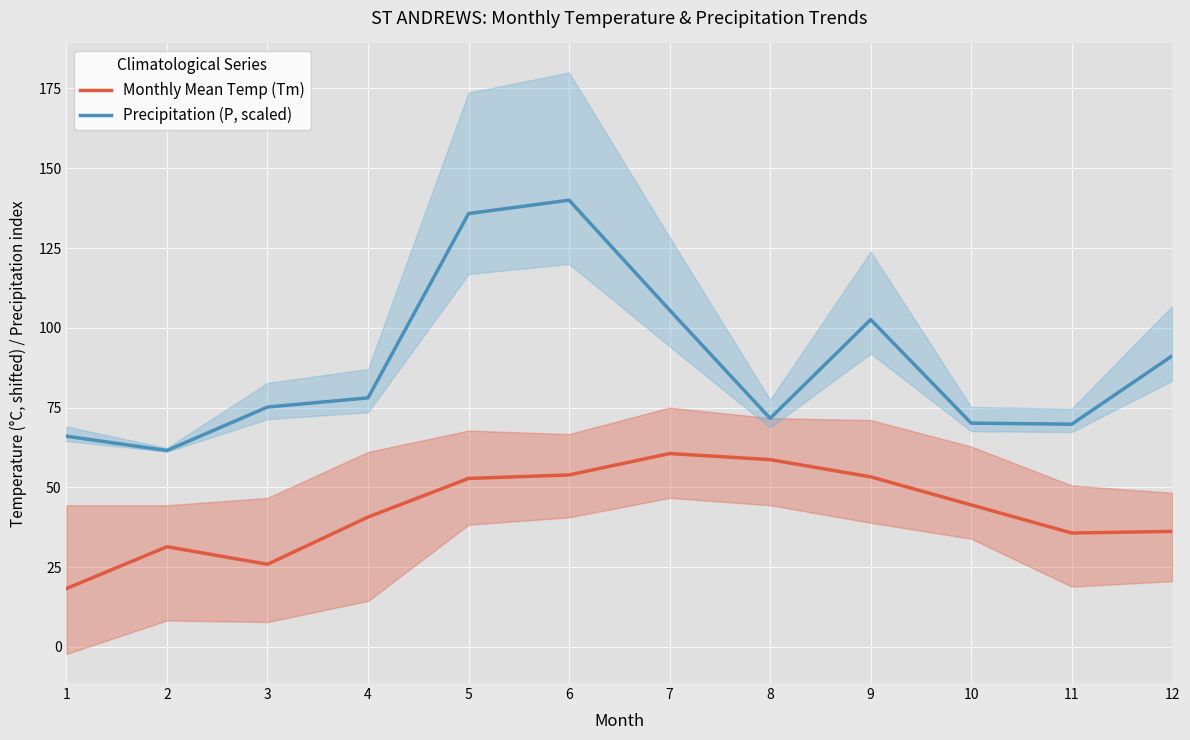

Is it true that P (scaled) equals 78.0 at 4?

True